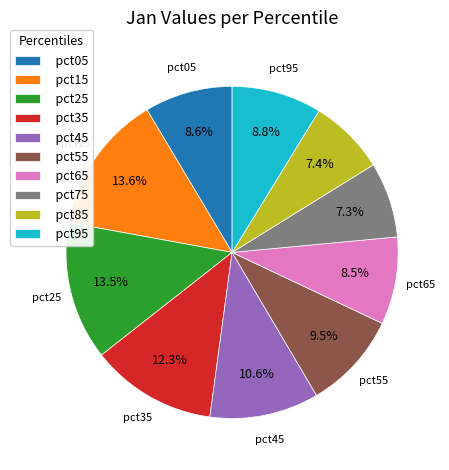

How many slices are in this pie chart?

10